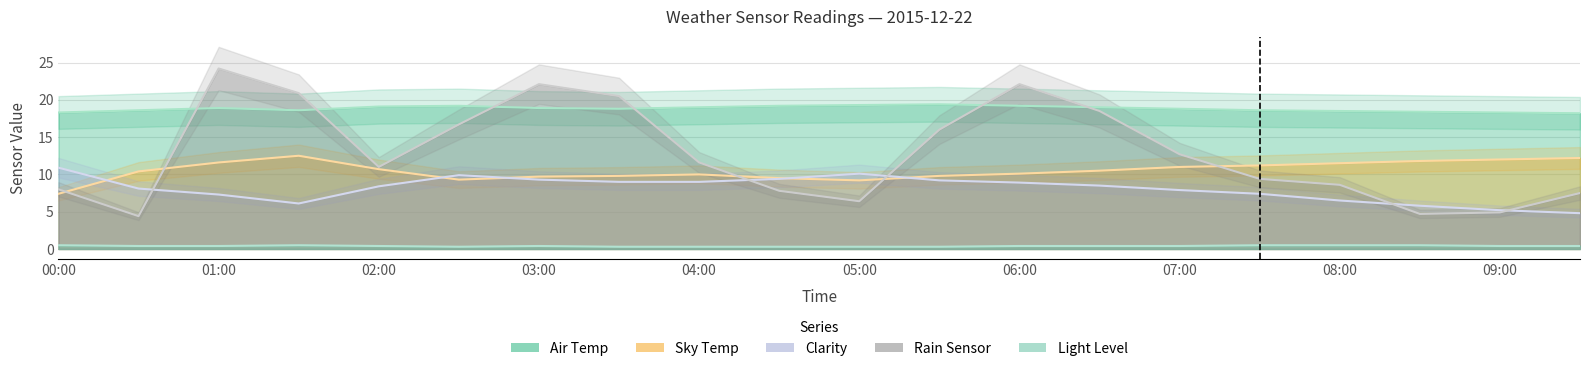

True or false: Sky Temp has a value of 12.5 at 01:30.

True